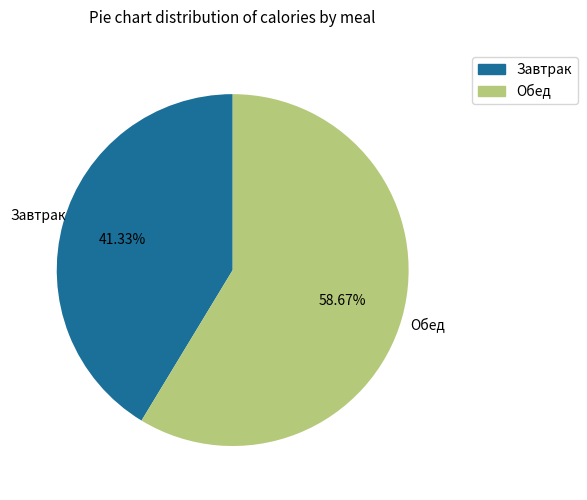

Which slice is the largest?

Обед